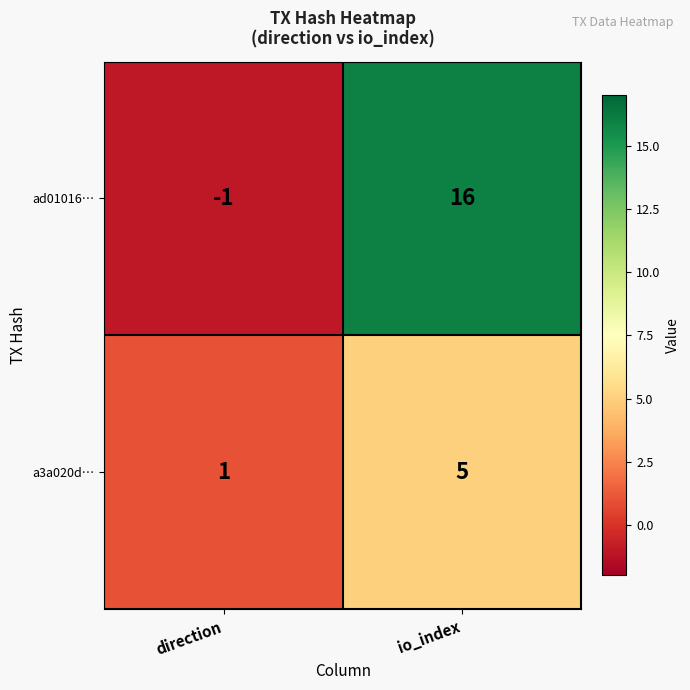

Which category has the lowest value across all series?

direction